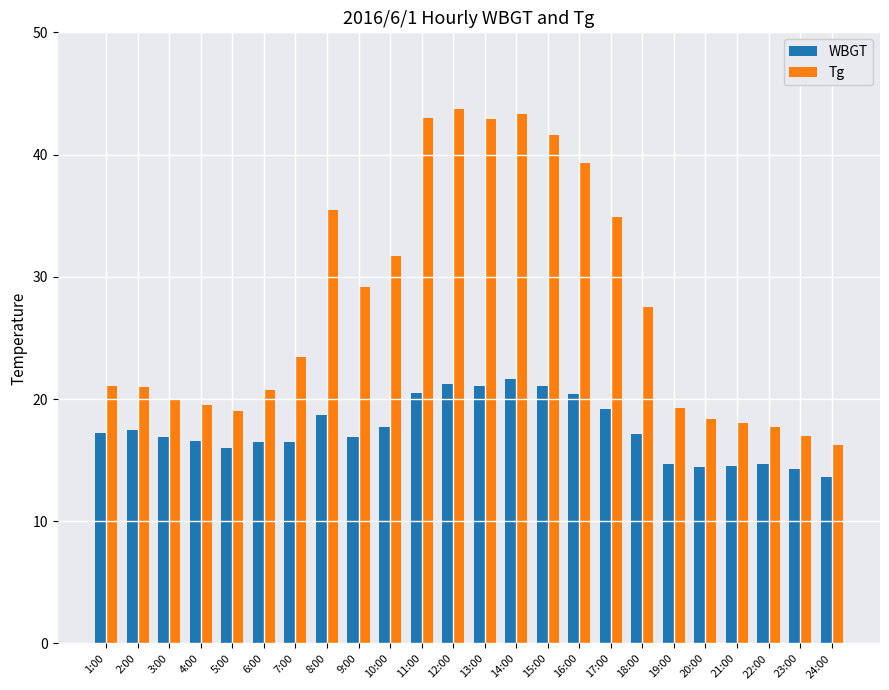

At how many categories does at least one series exceed 25?

11